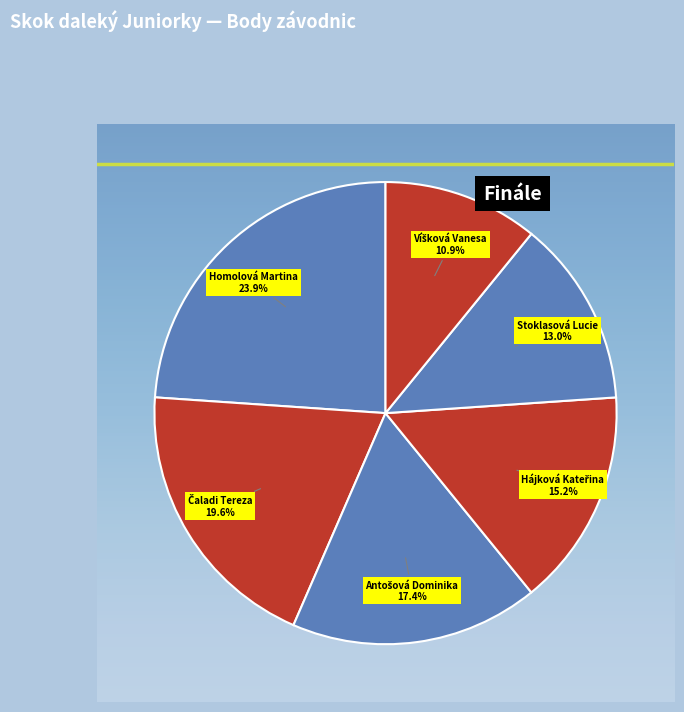

Count the number of slices in the pie.

6